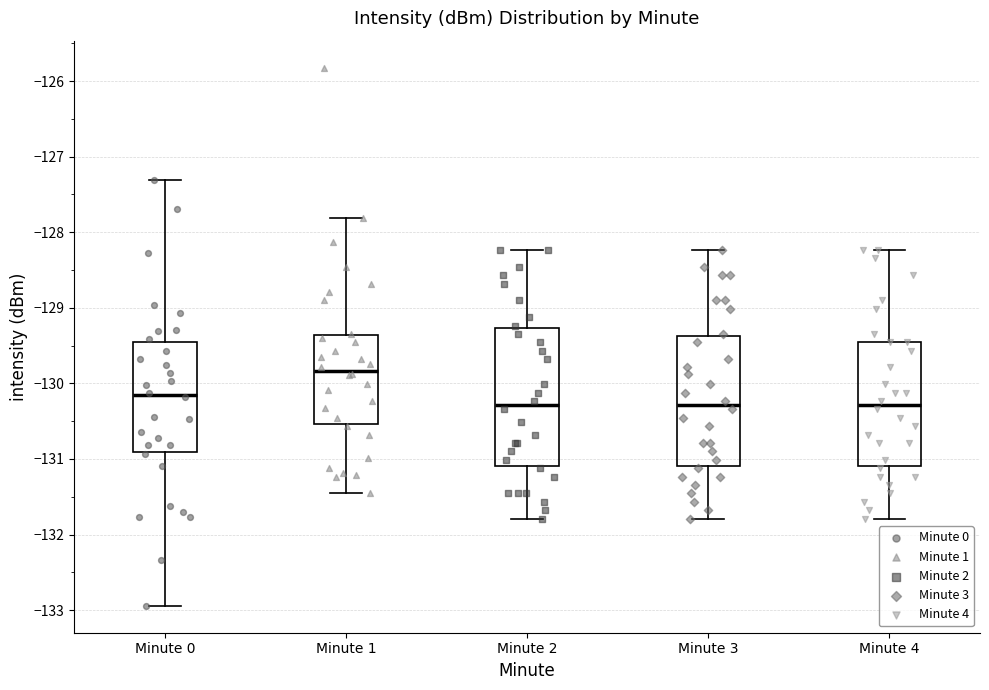

Comparing the boxes themselves (not the whiskers), which one is the tallest?

Minute 2